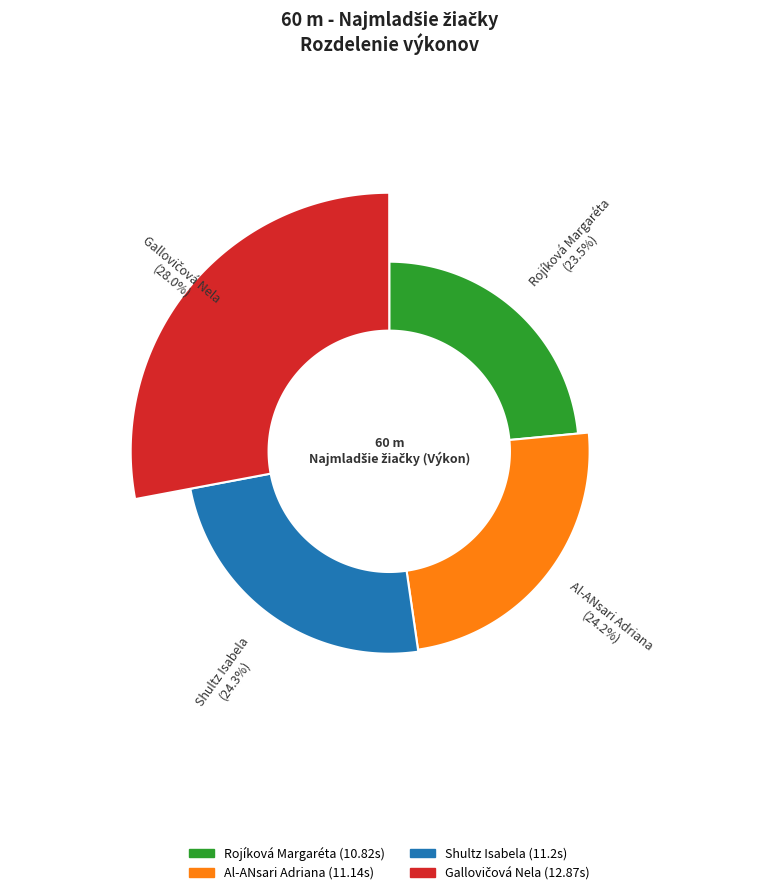

Does any single category account for the majority?

No